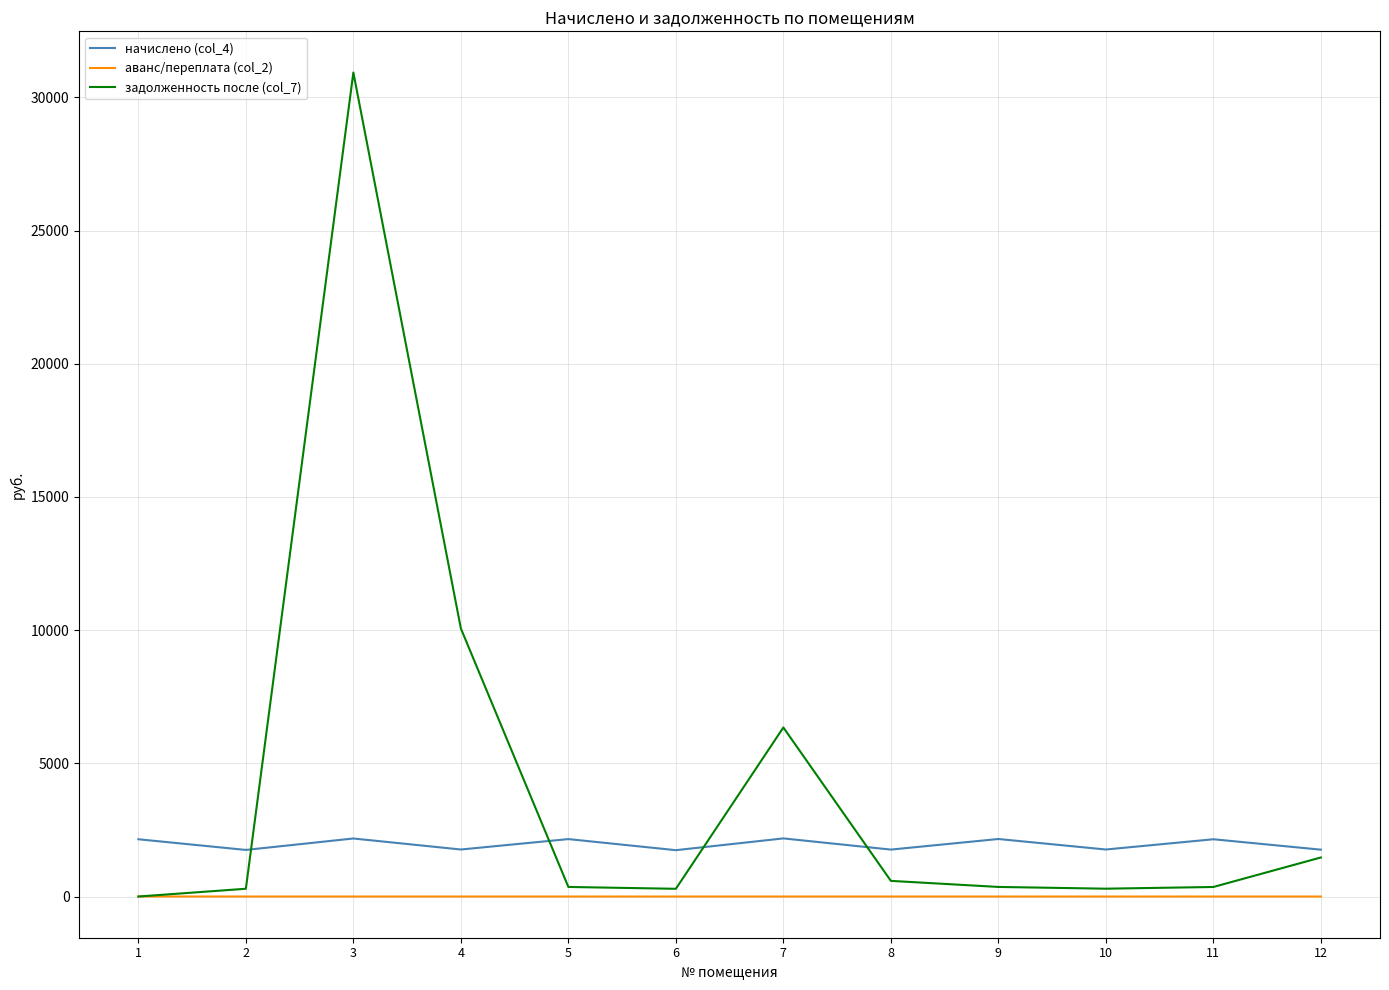

Where does the начислено (col_4) series first go above 2149?

1